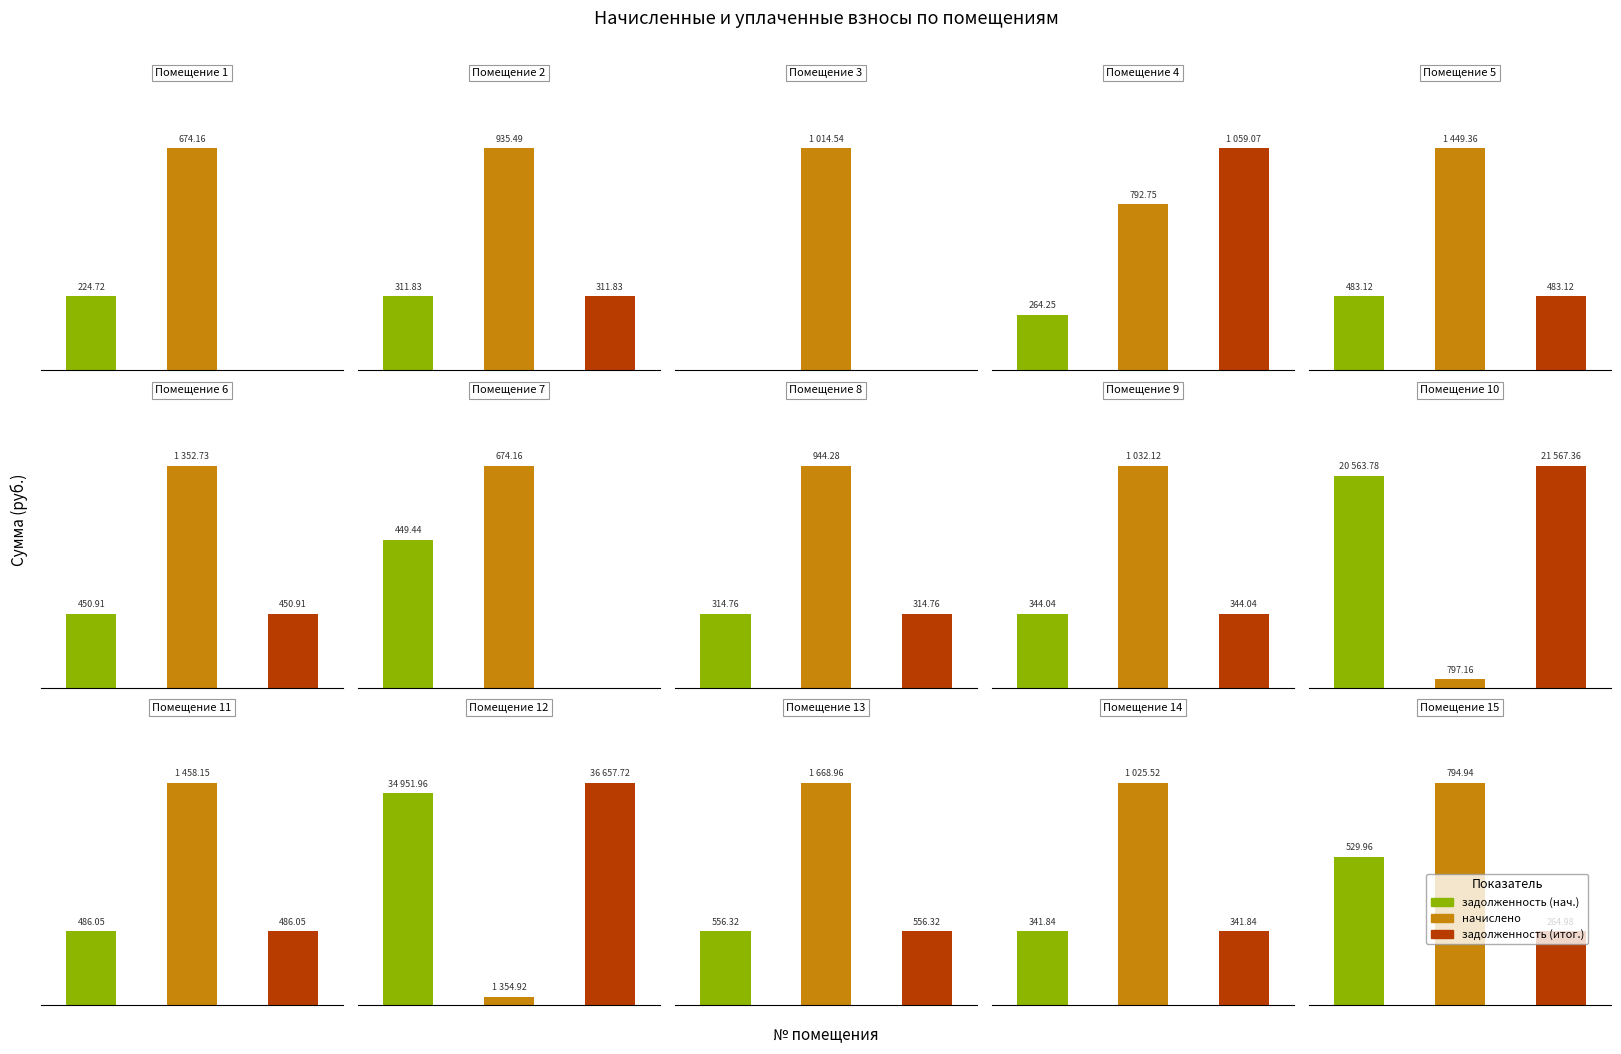

What are all the series names shown in the legend?

задолженность (нач.), начислено, задолженность (итог.)